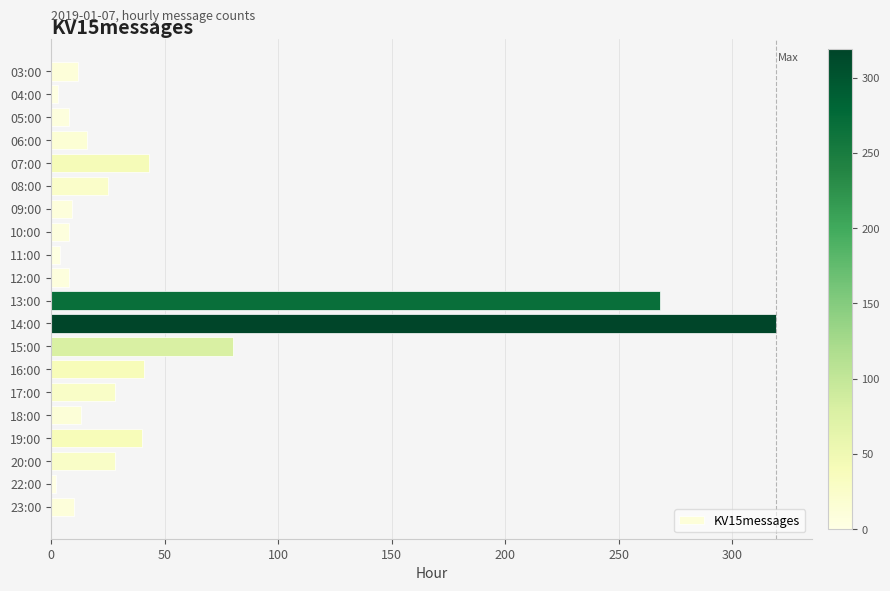

How many values are below 16?

10